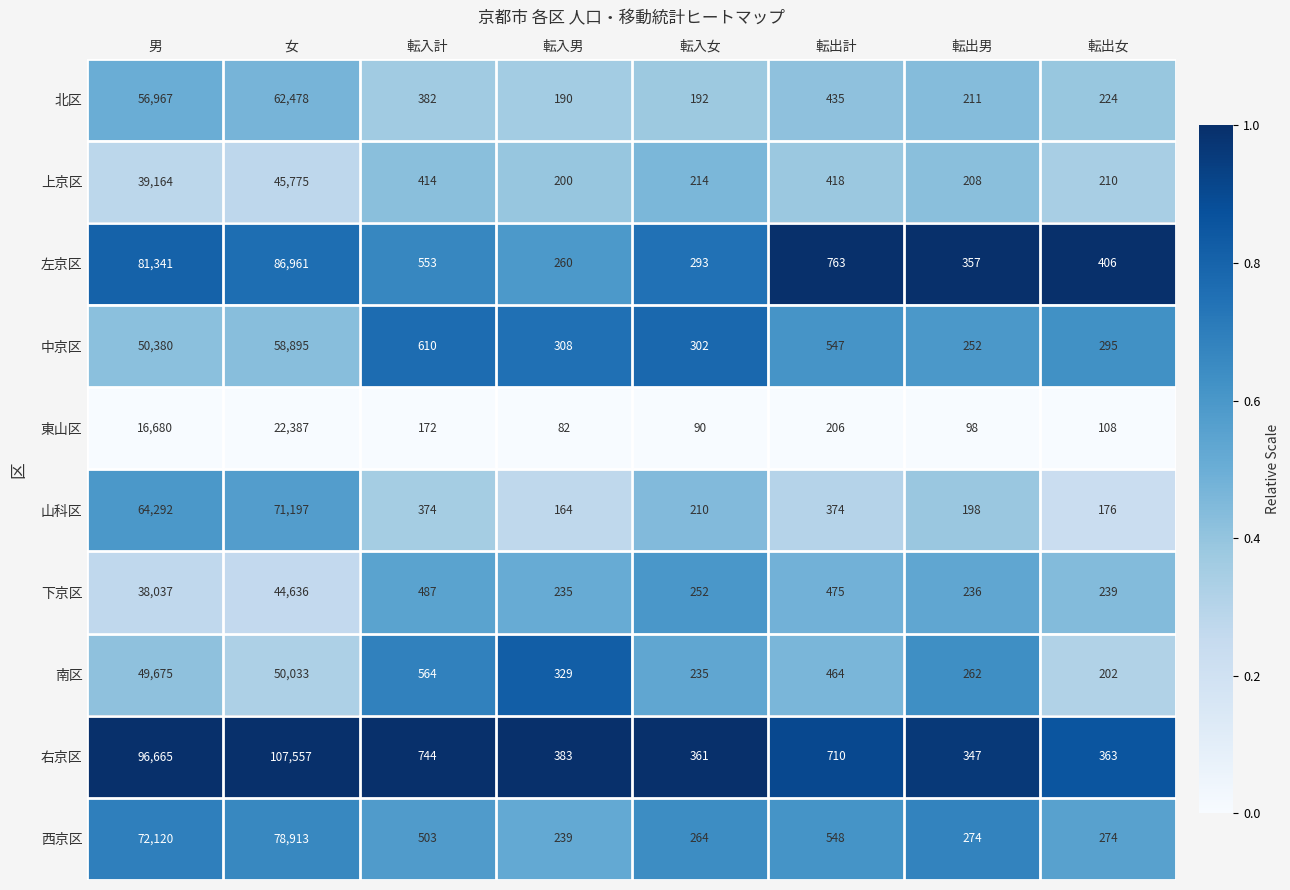

Where does the 上京区 series first go above 414?

男